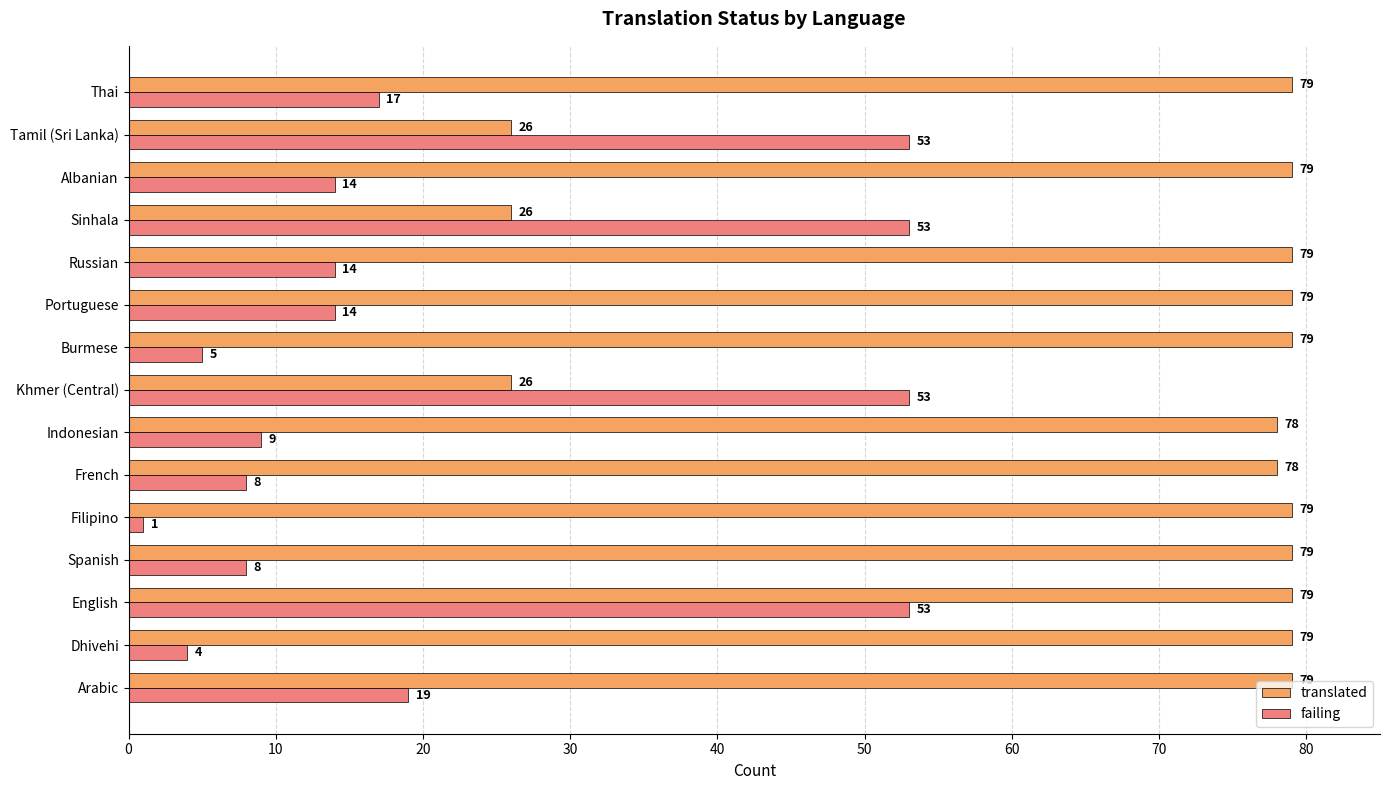

List the series in order of their peak value, highest first.

translated, failing